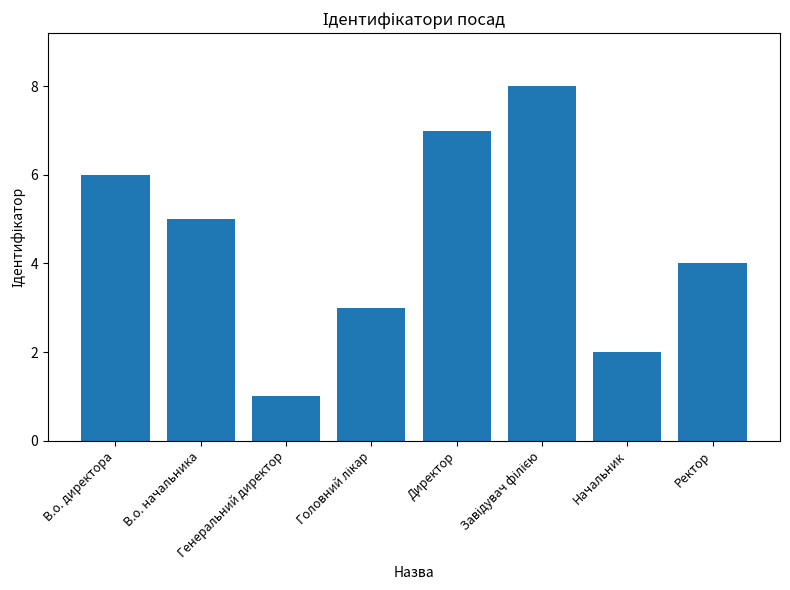

Reading right to left, list all the values displayed in this chart.

4	2	8	7	3	1	5	6